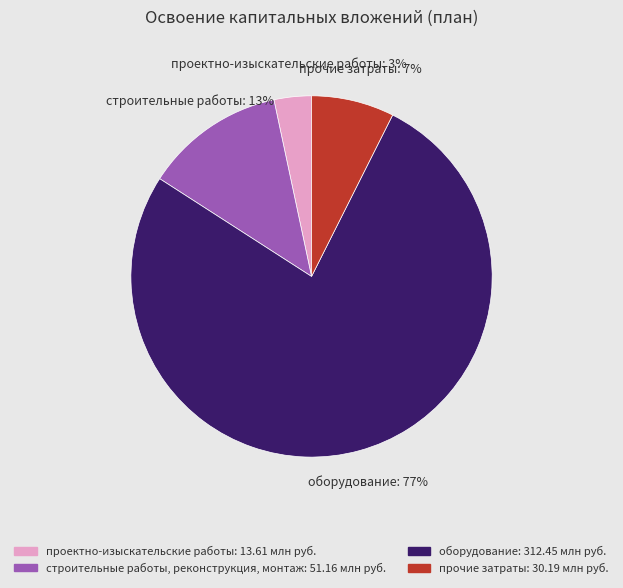

How many slices are in this pie chart?

4